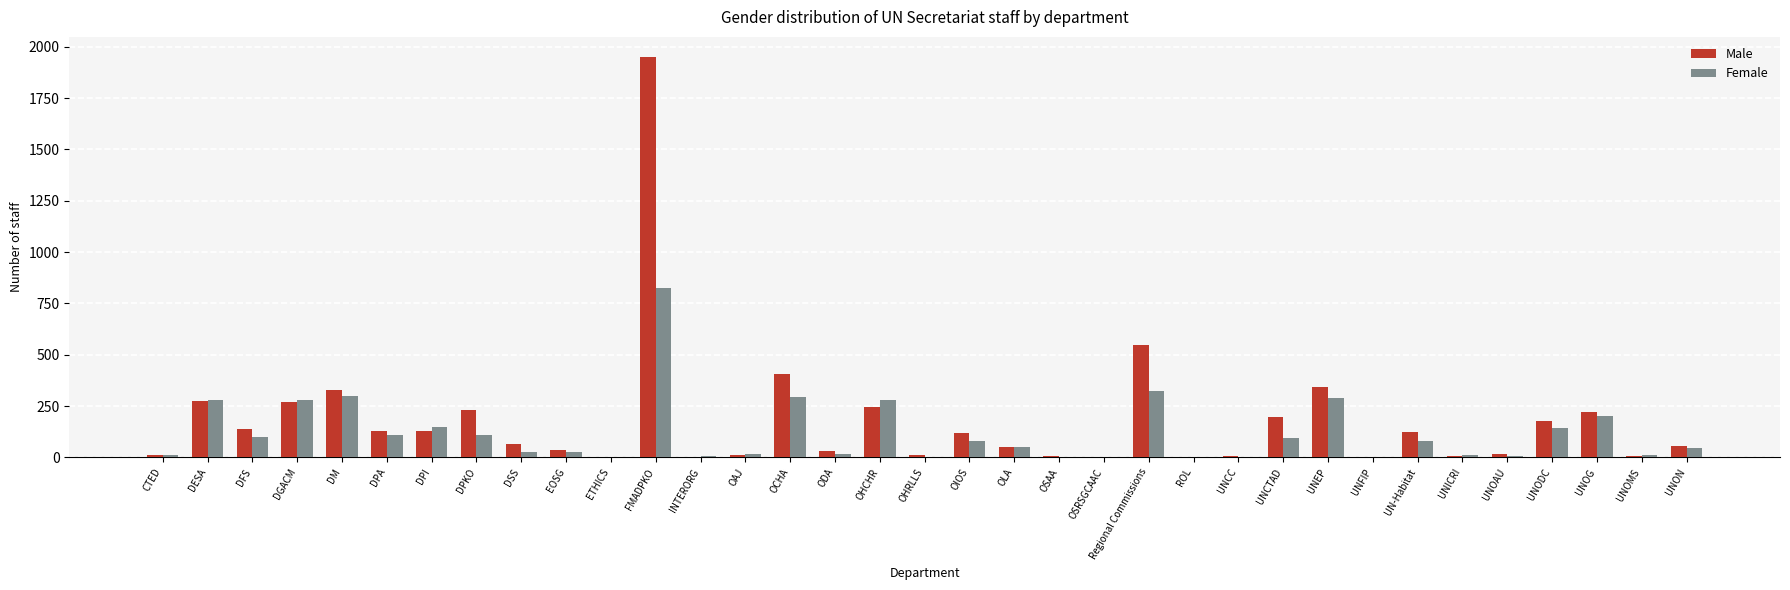

At which category does the chart reach its peak across all series?

FMADPKO